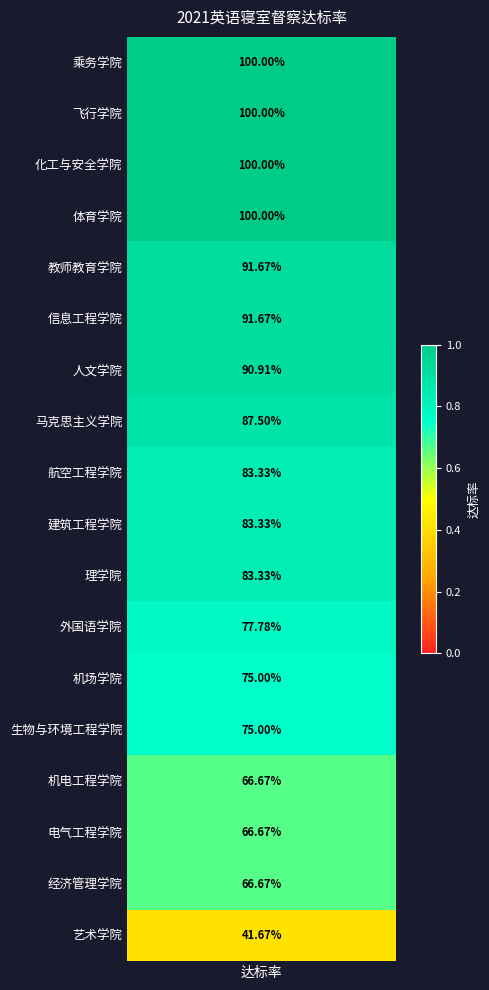

Rank the categories by value from highest to lowest.

乘务学院, 飞行学院, 化工与安全学院, 体育学院, 教师教育学院, 信息工程学院, 人文学院, 马克思主义学院, 航空工程学院, 建筑工程学院, 理学院, 外国语学院, 机场学院, 生物与环境工程学院, 机电工程学院, 电气工程学院, 经济管理学院, 艺术学院